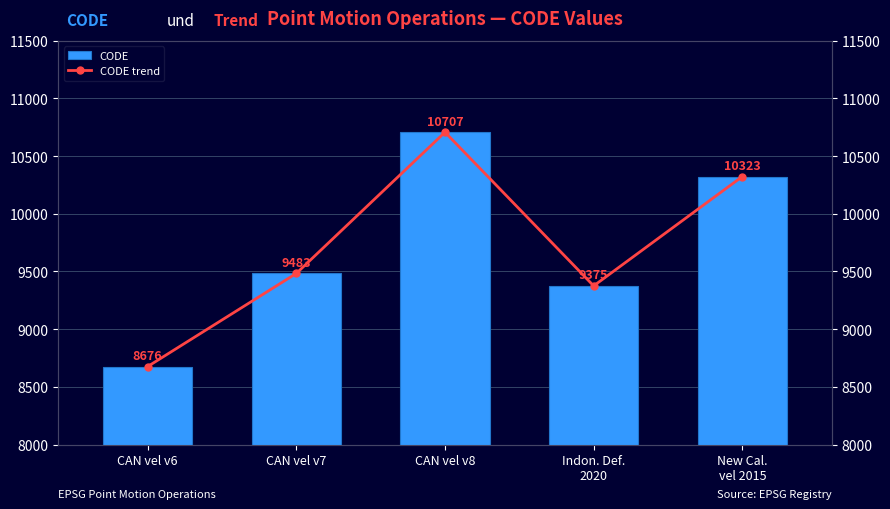

Rank the series at Indon. Def.
2020 from highest to lowest value.

CODE, CODE trend